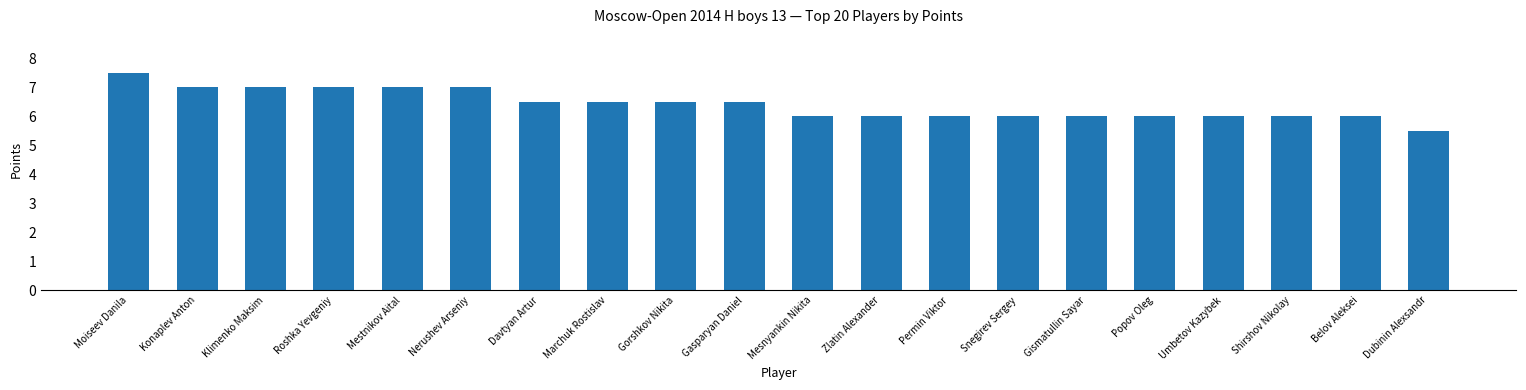

At which label does the data first exceed 6?

Moiseev Danila